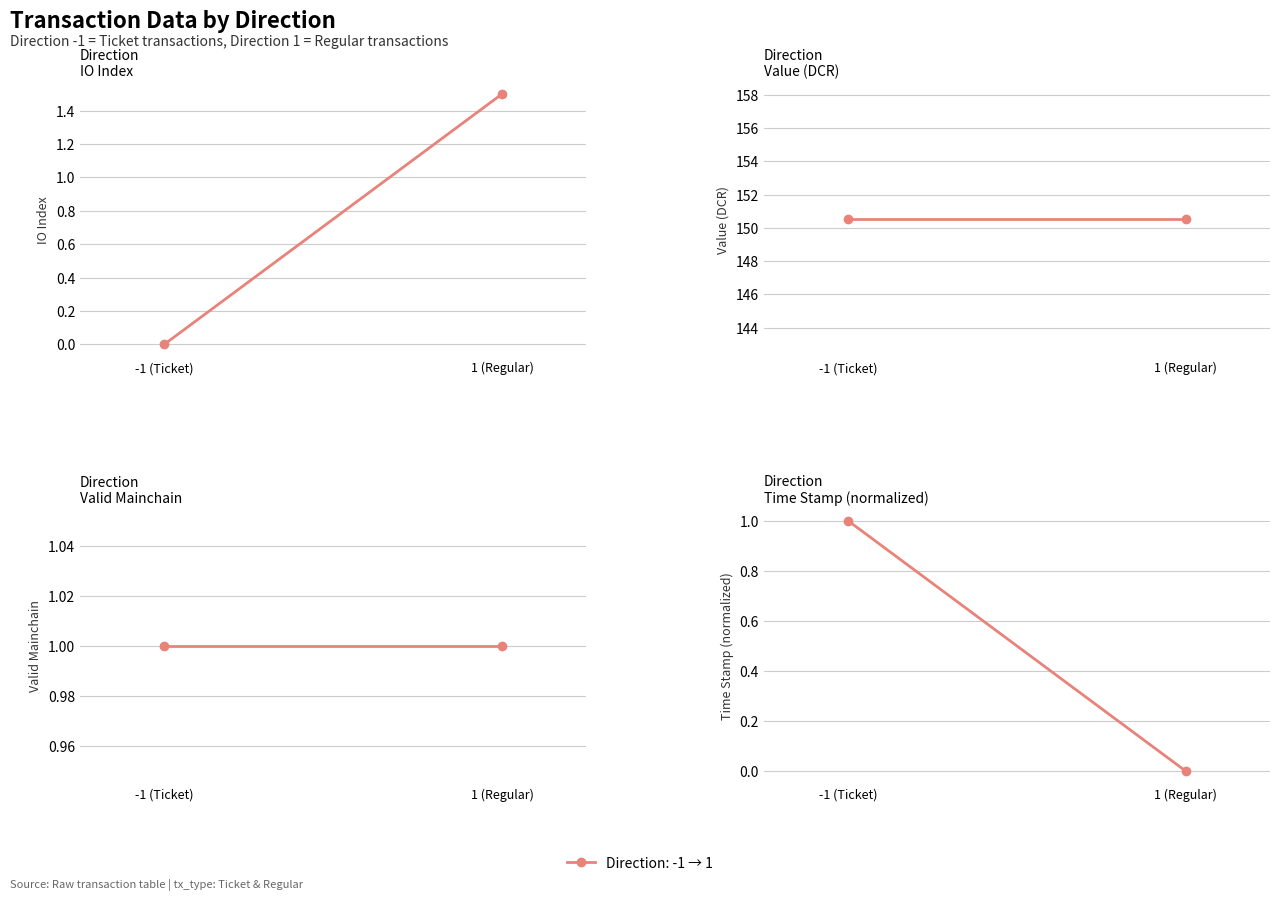

What is the sum of all values?

1